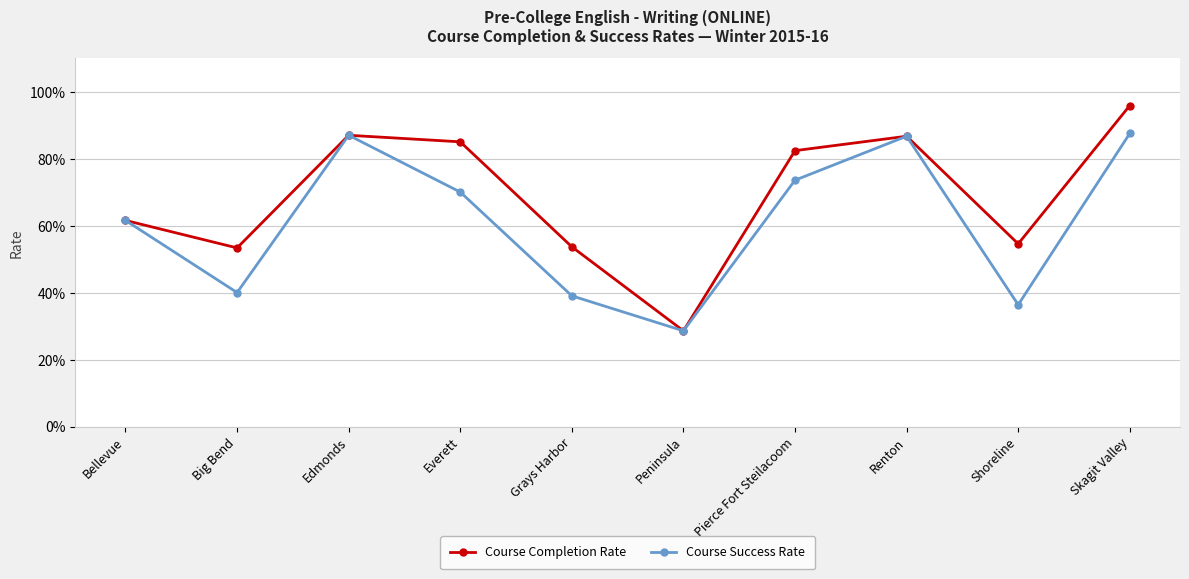

List the labels in order of Course Success Rate value, smallest first.

Peninsula, Shoreline, Grays Harbor, Big Bend, Bellevue, Everett, Pierce Fort Steilacoom, Renton, Edmonds, Skagit Valley